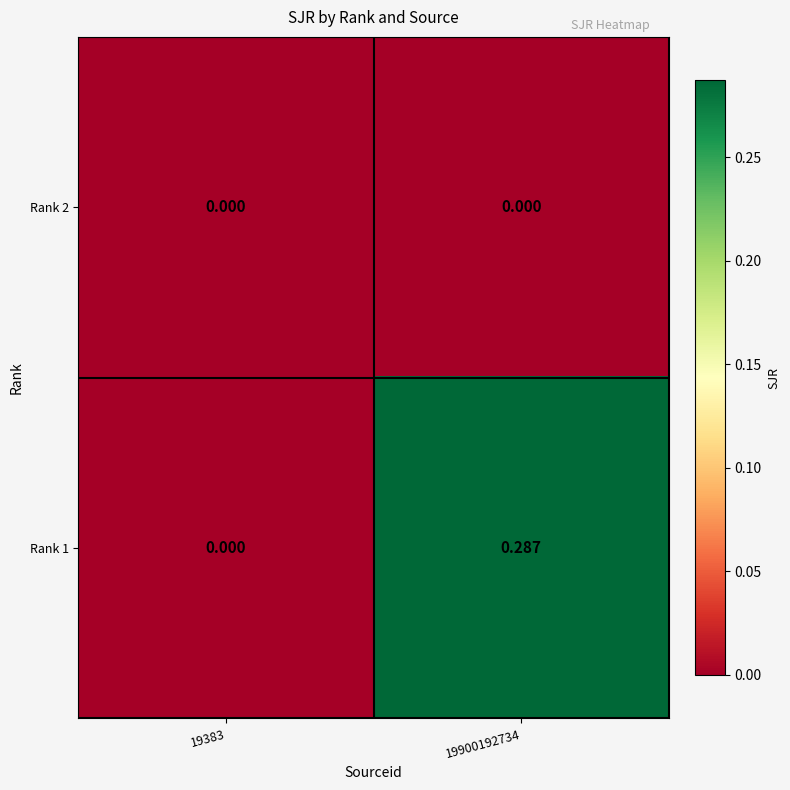

Which series changed the most between 19383 and 19900192734?

Rank 1